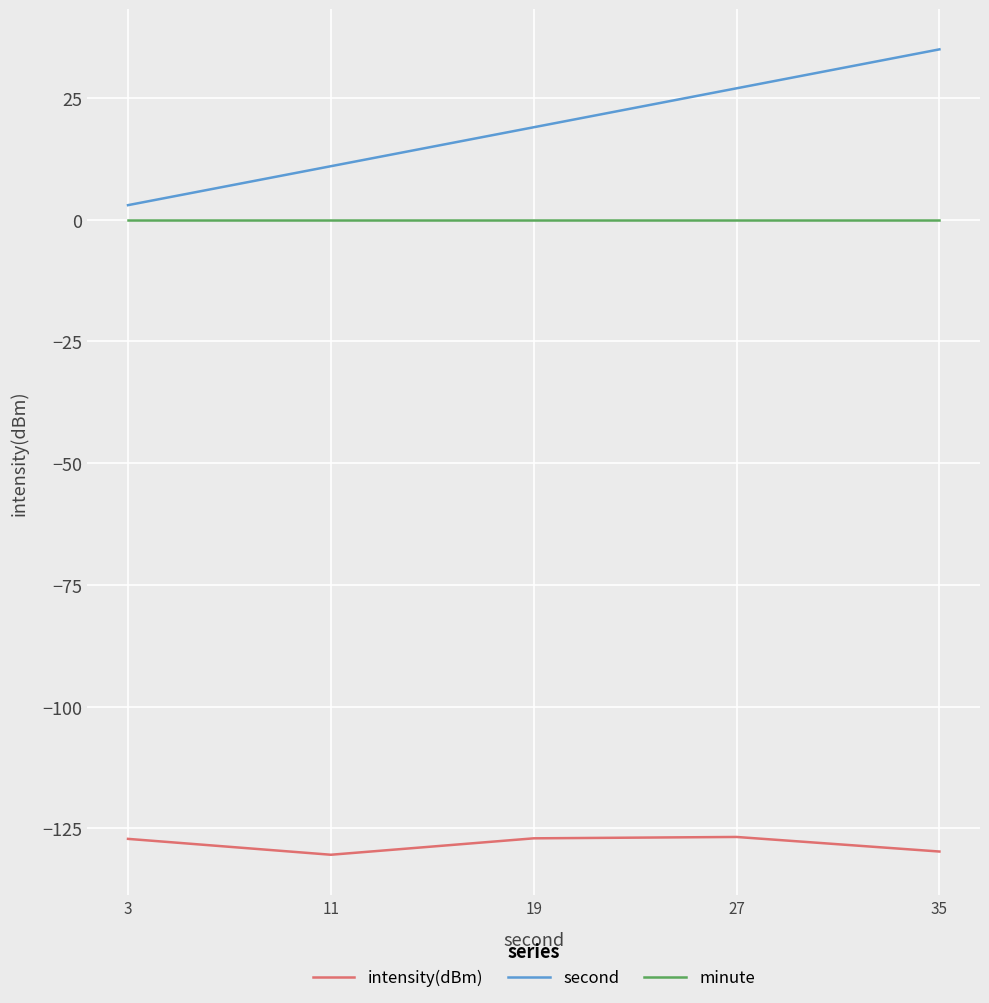

Which series has the largest total across all categories?

second